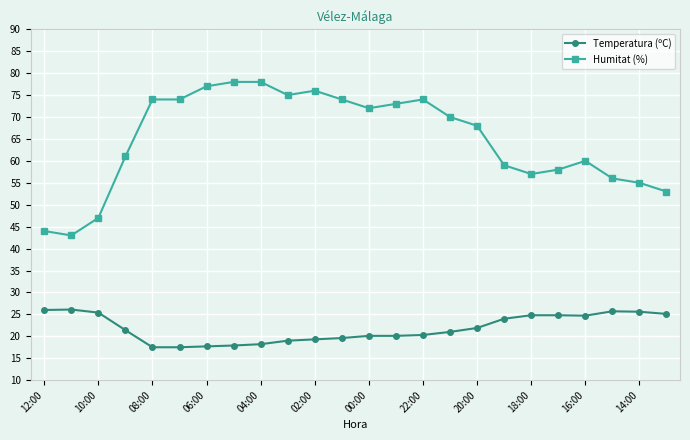

What are all the series names shown in the legend?

Temperatura (ºC), Humitat (%)